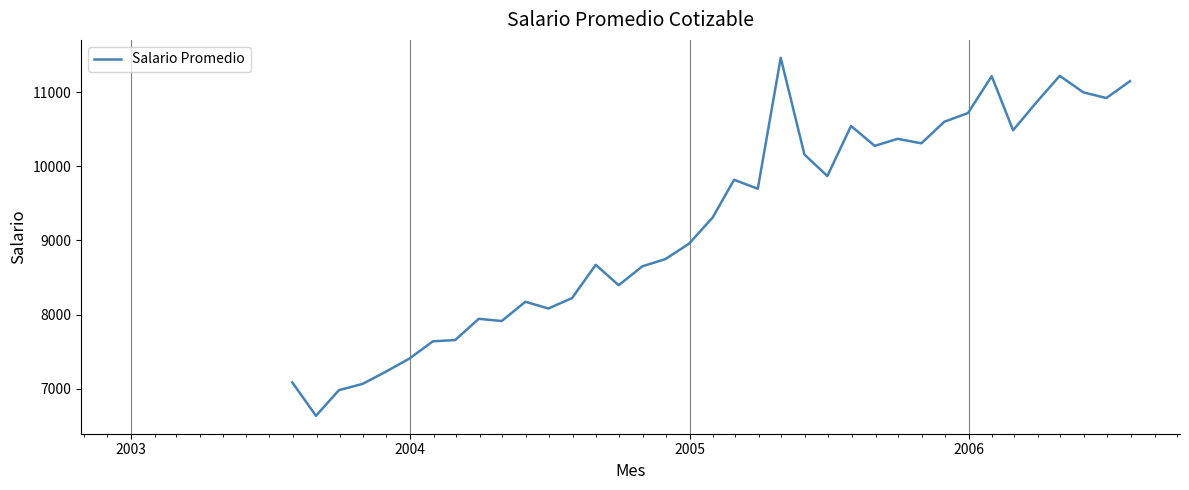

What is the maximum value shown in the chart?

11461.1